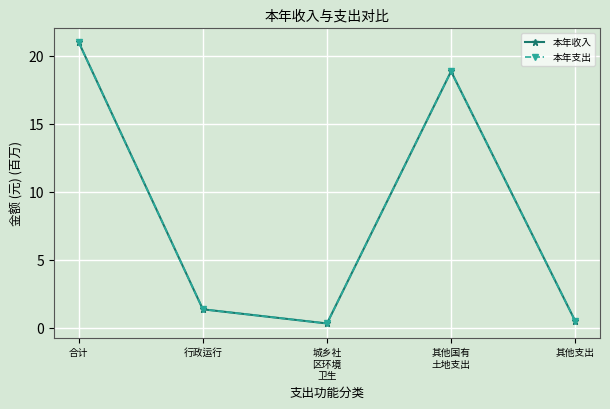

True or false: 本年收入 has a value of 9.0 at 其他国有
土地支出.

False